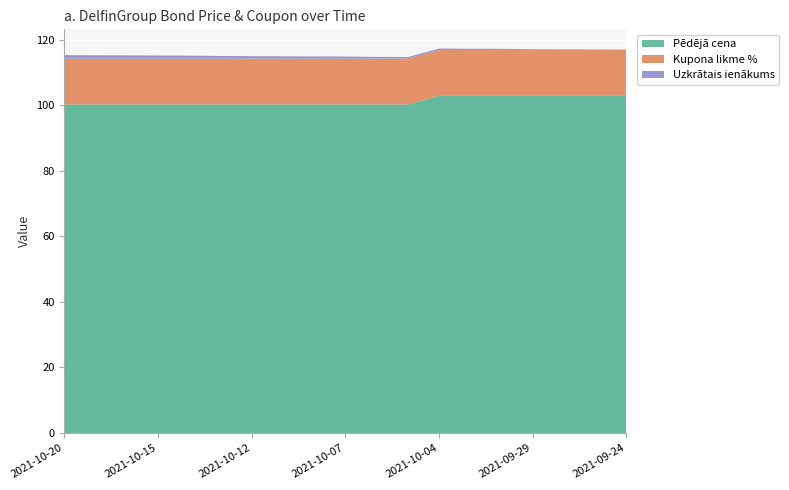

Reading left to right, transcribe all the data shown in this chart.

Pēdējā cena: 2021-10-20=100.2	2021-10-19=100.2	2021-10-18=100.2	2021-10-15=100.2	2021-10-14=100.2	2021-10-13=100.2	2021-10-12=100.2	2021-10-11=100.2	2021-10-08=100.2	2021-10-07=100.2	2021-10-06=100.2	2021-10-05=100.2	2021-10-04=102.8	2021-10-01=102.8	2021-09-30=102.8	2021-09-29=102.8	2021-09-28=102.8	2021-09-27=102.8	2021-09-24=102.8
Kupona likme %: 2021-10-20=14.0	2021-10-19=14.0	2021-10-18=14.0	2021-10-15=14.0	2021-10-14=14.0	2021-10-13=14.0	2021-10-12=14.0	2021-10-11=14.0	2021-10-08=14.0	2021-10-07=14.0	2021-10-06=14.0	2021-10-05=14.0	2021-10-04=14.0	2021-10-01=14.0	2021-09-30=14.0	2021-09-29=14.0	2021-09-28=14.0	2021-09-27=14.0	2021-09-24=14.0
Uzkrātais ienākums: 2021-10-20=1.1	2021-10-19=1.0	2021-10-18=1.0	2021-10-15=0.9	2021-10-14=0.9	2021-10-13=0.8	2021-10-12=0.7	2021-10-11=0.7	2021-10-08=0.7	2021-10-07=0.6	2021-10-06=0.5	2021-10-05=0.5	2021-10-04=0.4	2021-10-01=0.4	2021-09-30=0.3	2021-09-29=0.2	2021-09-28=0.2	2021-09-27=0.2	2021-09-24=0.1